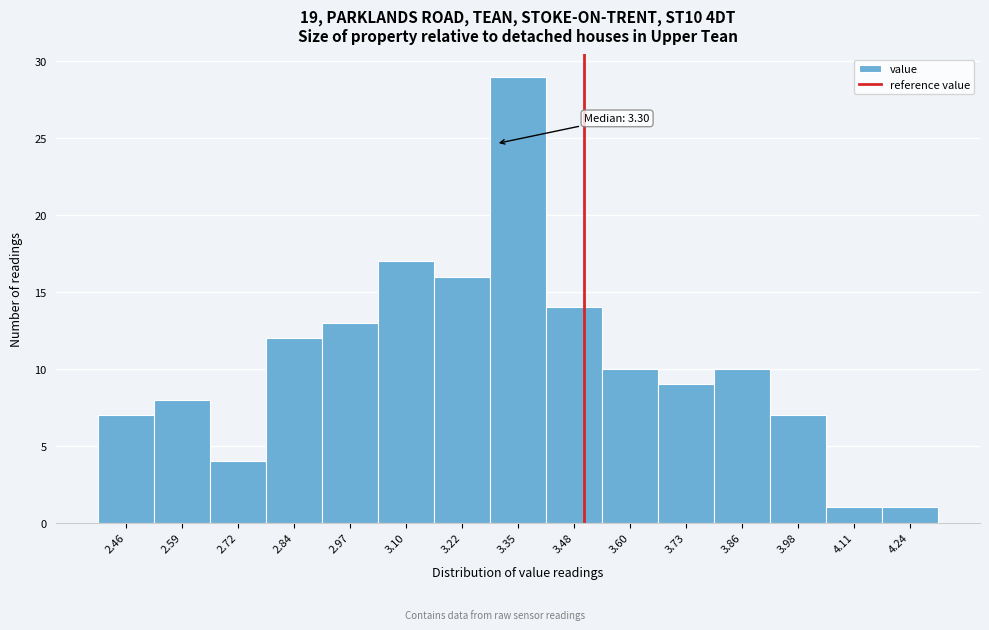

Which range on the x-axis has the tallest bar?

3.28 to 3.42